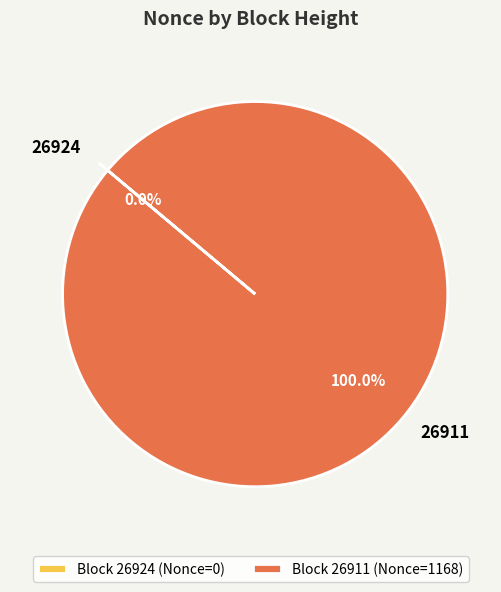

How many segments does this pie chart have?

2